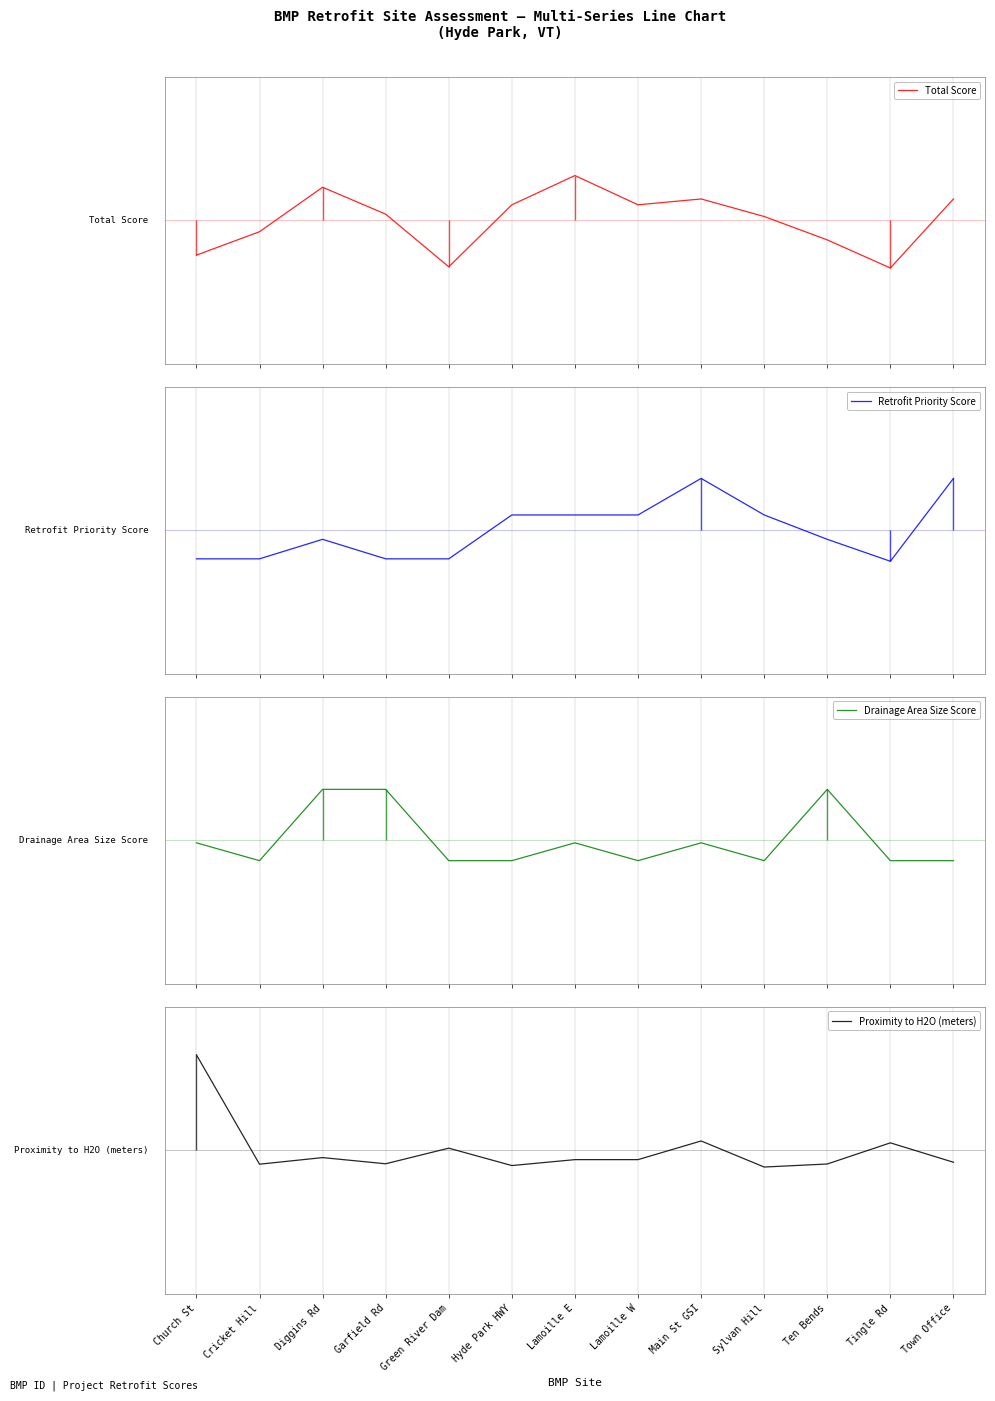

True or false: Proximity to H2O (meters) has more than 1 points higher than both neighbors.

True